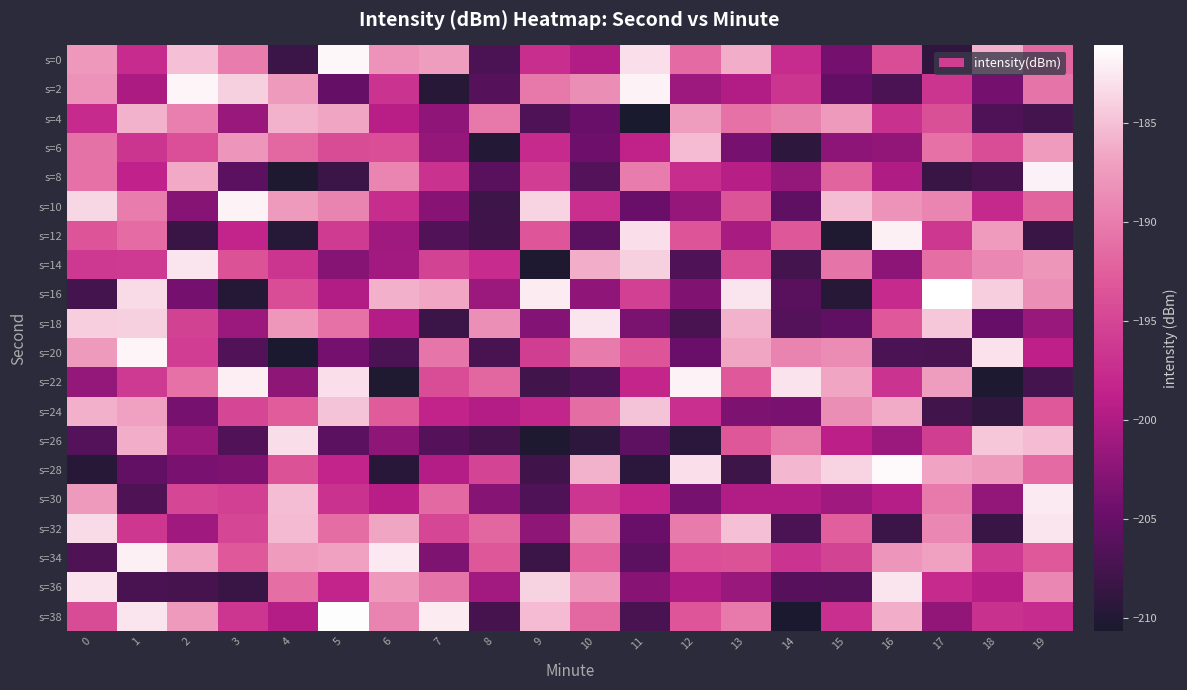

Reading left to right, what are all the values shown in this chart?

s=0: 0=-187.6	1=-197.7	2=-185.1	3=-189.9	4=-208.0	5=-181.6	6=-188.0	7=-187.3	8=-207.0	9=-197.4	10=-199.7	11=-183.1	12=-191.5	13=-186.2	14=-197.6	15=-204.0	16=-194.2	17=-208.9	18=-186.0	19=-191.9
s=2: 0=-188.1	1=-200.2	2=-181.7	3=-184.1	4=-187.5	5=-205.0	6=-196.9	7=-209.5	8=-206.2	9=-190.4	10=-188.5	11=-181.8	12=-201.1	13=-199.7	14=-196.8	15=-205.2	16=-207.0	17=-196.6	18=-204.1	19=-190.8
s=4: 0=-197.7	1=-185.9	2=-189.9	3=-201.5	4=-185.9	5=-186.7	6=-199.2	7=-202.2	8=-190.4	9=-206.7	10=-204.9	11=-210.6	12=-187.3	13=-190.9	14=-189.7	15=-187.4	16=-197.1	17=-193.8	18=-206.7	19=-207.4
s=6: 0=-190.8	1=-196.7	2=-193.9	3=-187.9	4=-191.8	5=-194.3	6=-194.1	7=-201.7	8=-209.9	9=-197.8	10=-204.4	11=-198.6	12=-185.3	13=-203.8	14=-209.1	15=-202.4	16=-202.1	17=-191.0	18=-194.2	19=-187.3
s=8: 0=-190.9	1=-198.7	2=-186.4	3=-205.9	4=-210.2	5=-208.2	6=-189.2	7=-197.0	8=-206.0	9=-195.8	10=-206.3	11=-190.0	12=-197.5	13=-199.4	14=-201.8	15=-192.0	16=-200.0	17=-208.2	18=-207.3	19=-182.0
s=10: 0=-183.6	1=-189.9	2=-202.9	3=-181.8	4=-187.5	5=-189.4	6=-197.4	7=-202.7	8=-208.0	9=-183.8	10=-197.2	11=-204.8	12=-201.7	13=-193.5	14=-205.6	15=-185.2	16=-188.1	17=-189.3	18=-197.9	19=-192.0
s=12: 0=-193.3	1=-191.4	2=-208.3	3=-198.4	4=-209.6	5=-196.0	6=-201.0	7=-206.5	8=-207.8	9=-193.2	10=-205.7	11=-183.1	12=-193.4	13=-200.5	14=-193.1	15=-210.2	16=-182.1	17=-196.4	18=-187.4	19=-208.4
s=14: 0=-196.3	1=-196.1	2=-182.7	3=-193.7	4=-196.7	5=-202.9	6=-200.9	7=-195.2	8=-197.7	9=-210.2	10=-186.1	11=-184.0	12=-206.7	13=-194.2	14=-207.6	15=-190.7	16=-202.4	17=-191.1	18=-189.1	19=-187.8
s=16: 0=-207.6	1=-183.4	2=-204.0	3=-209.7	4=-194.2	5=-199.7	6=-186.0	7=-186.6	8=-201.3	9=-182.3	10=-202.1	11=-195.4	12=-203.2	13=-182.8	14=-205.9	15=-209.5	16=-197.8	17=-181.1	18=-184.1	19=-188.4
s=18: 0=-184.1	1=-184.1	2=-195.3	3=-201.4	4=-187.7	5=-191.0	6=-199.7	7=-208.0	8=-188.5	9=-203.0	10=-182.8	11=-203.6	12=-207.2	13=-185.9	14=-206.3	15=-205.5	16=-192.9	17=-184.6	18=-205.0	19=-201.6
s=20: 0=-187.5	1=-181.7	2=-195.8	3=-206.5	4=-210.4	5=-204.0	6=-206.9	7=-190.5	8=-207.2	9=-195.7	10=-190.0	11=-193.4	12=-204.9	13=-186.7	14=-189.4	15=-188.7	16=-206.9	17=-207.2	18=-183.0	19=-198.9
s=22: 0=-201.8	1=-196.2	2=-191.0	3=-182.2	4=-202.3	5=-183.1	6=-210.1	7=-194.2	8=-191.8	9=-207.7	10=-206.7	11=-198.3	12=-181.9	13=-193.0	14=-182.9	15=-186.7	16=-196.8	17=-187.3	18=-210.3	19=-207.6
s=24: 0=-186.0	1=-187.0	2=-203.9	3=-194.9	4=-192.7	5=-184.8	6=-192.8	7=-198.5	8=-199.6	9=-198.1	10=-191.3	11=-184.8	12=-197.2	13=-203.4	14=-203.8	15=-188.5	16=-186.4	17=-207.7	18=-208.9	19=-193.0
s=26: 0=-206.5	1=-186.1	2=-201.6	3=-206.5	4=-183.2	5=-205.9	6=-202.3	7=-206.3	8=-207.4	9=-210.2	10=-209.2	11=-205.6	12=-209.3	13=-193.1	14=-190.4	15=-199.1	16=-201.3	17=-195.7	18=-184.6	19=-185.3
s=28: 0=-209.6	1=-205.4	2=-203.8	3=-203.4	4=-193.7	5=-198.4	6=-209.4	7=-199.7	8=-195.2	9=-207.8	10=-185.9	11=-209.3	12=-183.1	13=-207.9	14=-185.6	15=-183.8	16=-181.5	17=-186.8	18=-187.5	19=-191.6
s=30: 0=-187.5	1=-206.8	2=-194.8	3=-195.4	4=-185.1	5=-197.0	6=-199.3	7=-191.7	8=-202.9	9=-206.7	10=-196.5	11=-198.4	12=-203.9	13=-199.8	14=-199.9	15=-201.0	16=-199.5	17=-190.3	18=-202.0	19=-182.4
s=32: 0=-183.4	1=-196.4	2=-201.0	3=-194.8	4=-185.4	5=-191.3	6=-186.7	7=-194.9	8=-191.9	9=-202.2	10=-188.8	11=-204.8	12=-190.0	13=-185.0	14=-206.9	15=-192.4	16=-208.0	17=-189.1	18=-208.3	19=-182.8
s=34: 0=-206.7	1=-182.1	2=-186.8	3=-193.1	4=-187.4	5=-187.0	6=-182.5	7=-203.3	8=-193.2	9=-208.0	10=-192.4	11=-205.7	12=-193.9	13=-193.7	14=-196.9	15=-195.2	16=-187.9	17=-186.9	18=-196.1	19=-192.9
s=36: 0=-182.9	1=-207.3	2=-207.4	3=-208.2	4=-191.1	5=-198.3	6=-187.6	7=-190.7	8=-200.9	9=-183.9	10=-188.0	11=-202.7	12=-199.9	13=-201.4	14=-206.1	15=-206.4	16=-182.8	17=-197.7	18=-199.4	19=-189.0
s=38: 0=-194.3	1=-182.8	2=-187.5	3=-196.5	4=-199.6	5=-181.3	6=-189.3	7=-182.3	8=-207.3	9=-185.3	10=-191.8	11=-207.2	12=-193.2	13=-190.3	14=-210.5	15=-197.2	16=-186.1	17=-202.0	18=-197.1	19=-197.6